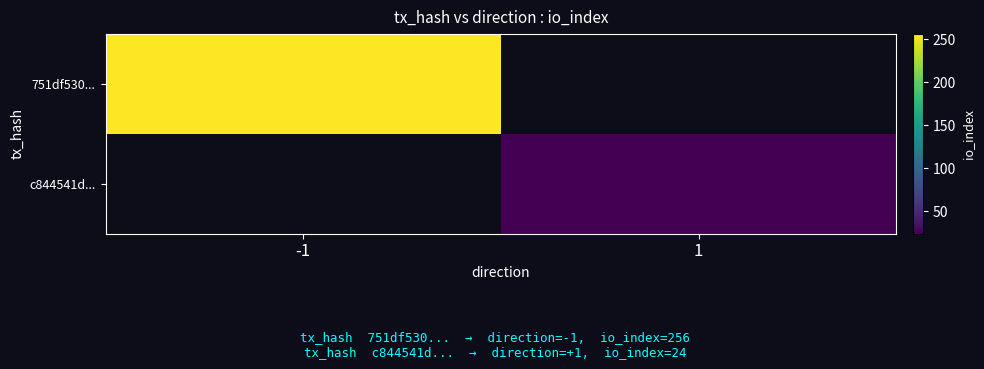

Which has a higher value, 1 or -1?

-1